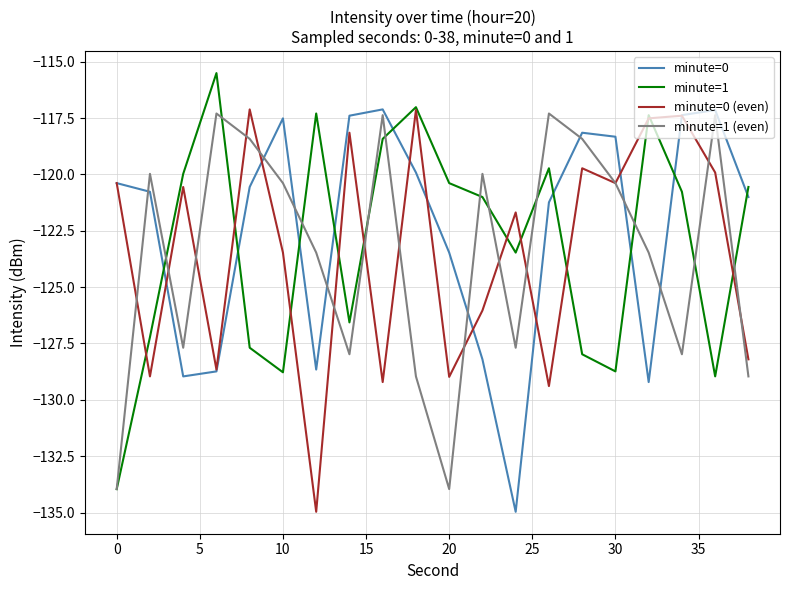

True or false: minute=0 and minute=0 (even) cross at least once.

True